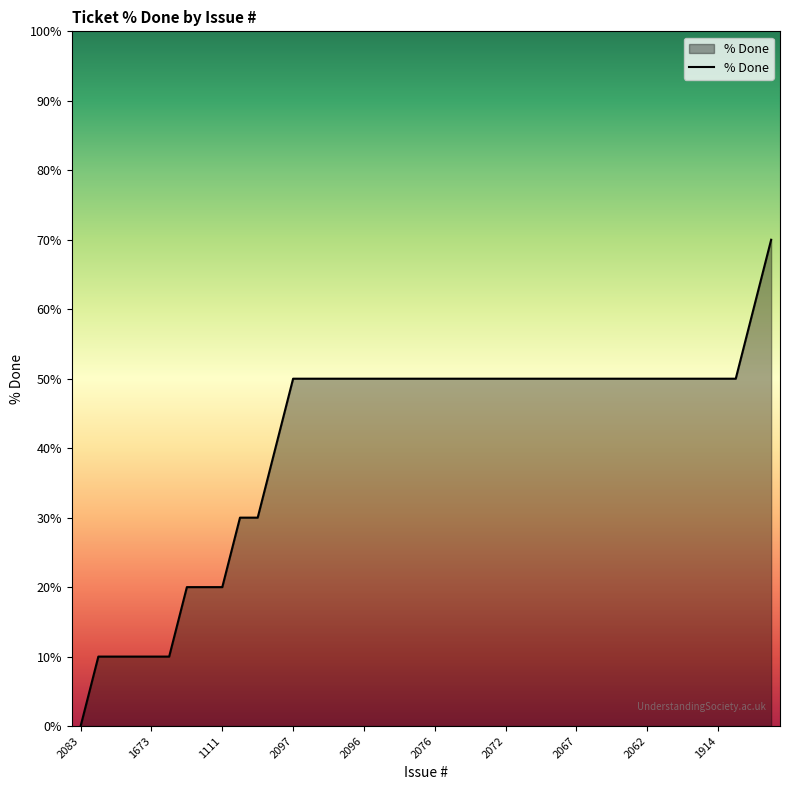

How many lines are shown in the chart?

1